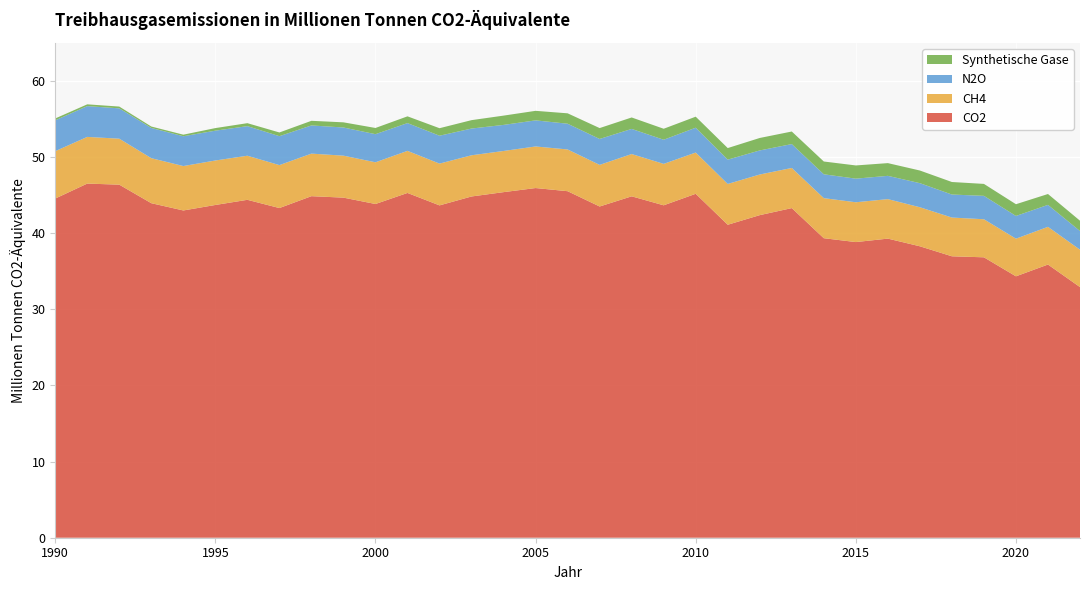

Reading left to right, list all the values displayed in this chart.

CO2: 1990=44.5	1991=46.5	1992=46.4	1993=43.9	1994=43.0	1995=43.7	1996=44.4	1997=43.3	1998=44.9	1999=44.7	2000=43.8	2001=45.3	2002=43.6	2003=44.8	2004=45.4	2005=45.9	2006=45.5	2007=43.5	2008=44.8	2009=43.7	2010=45.2	2011=41.1	2012=42.4	2013=43.3	2014=39.3	2015=38.8	2016=39.3	2017=38.3	2018=37.0	2019=36.8	2020=34.3	2021=35.9	2022=32.9
CH4: 1990=6.2	1991=6.1	1992=6.0	1993=5.9	1994=5.8	1995=5.8	1996=5.8	1997=5.6	1998=5.6	1999=5.5	2000=5.5	2001=5.5	2002=5.5	2003=5.4	2004=5.4	2005=5.5	2006=5.5	2007=5.5	2008=5.6	2009=5.4	2010=5.4	2011=5.4	2012=5.3	2013=5.3	2014=5.3	2015=5.2	2016=5.2	2017=5.1	2018=5.1	2019=5.0	2020=4.9	2021=5.0	2022=4.9
N2O: 1990=4.0	1991=4.0	1992=4.0	1993=4.0	1994=3.9	1995=3.9	1996=3.9	1997=3.8	1998=3.7	1999=3.7	2000=3.7	2001=3.6	2002=3.7	2003=3.5	2004=3.4	2005=3.4	2006=3.4	2007=3.4	2008=3.3	2009=3.2	2010=3.3	2011=3.2	2012=3.2	2013=3.1	2014=3.1	2015=3.1	2016=3.1	2017=3.2	2018=3.0	2019=3.1	2020=3.0	2021=2.9	2022=2.5
Synthetische Gase: 1990=0.2	1991=0.2	1992=0.2	1993=0.2	1994=0.2	1995=0.3	1996=0.4	1997=0.5	1998=0.6	1999=0.7	2000=0.8	2001=0.9	2002=1.0	2003=1.1	2004=1.2	2005=1.3	2006=1.4	2007=1.4	2008=1.5	2009=1.4	2010=1.4	2011=1.5	2012=1.6	2013=1.6	2014=1.7	2015=1.7	2016=1.7	2017=1.7	2018=1.6	2019=1.6	2020=1.5	2021=1.4	2022=1.4